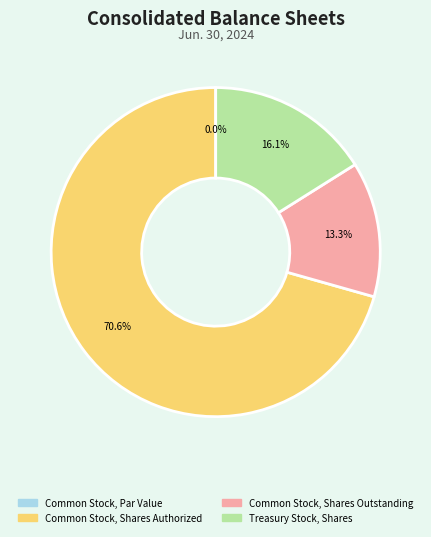

What percentage do Common Stock, Shares Outstanding and Treasury Stock, Shares together represent?

29.4%